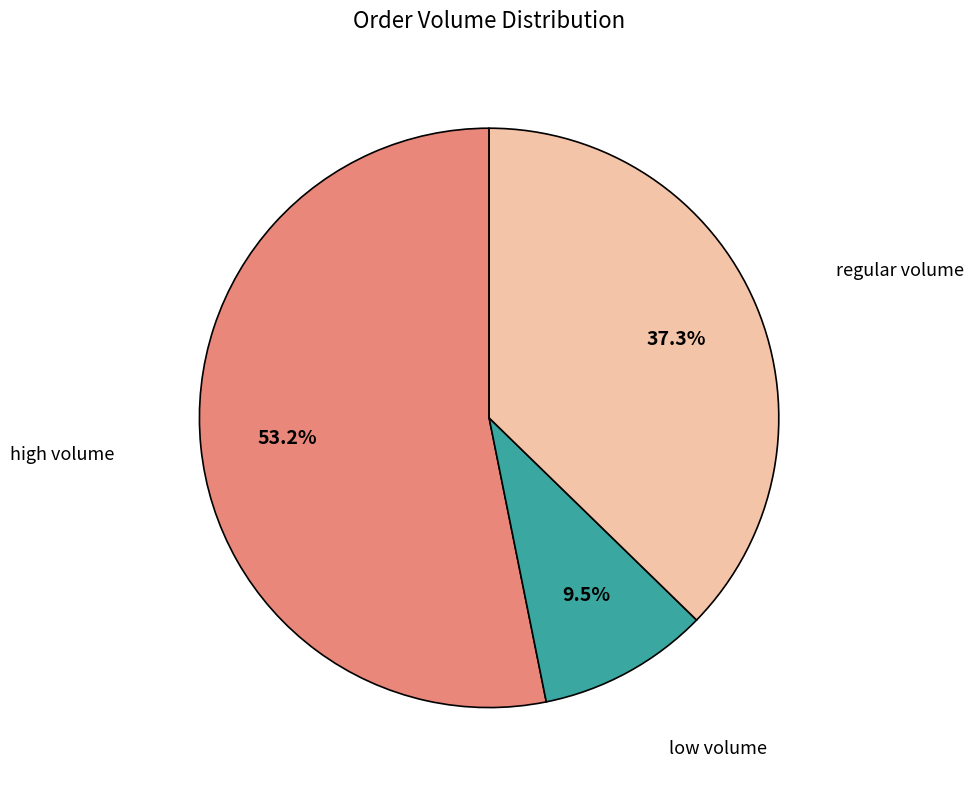

Is there a majority slice in this chart?

Yes